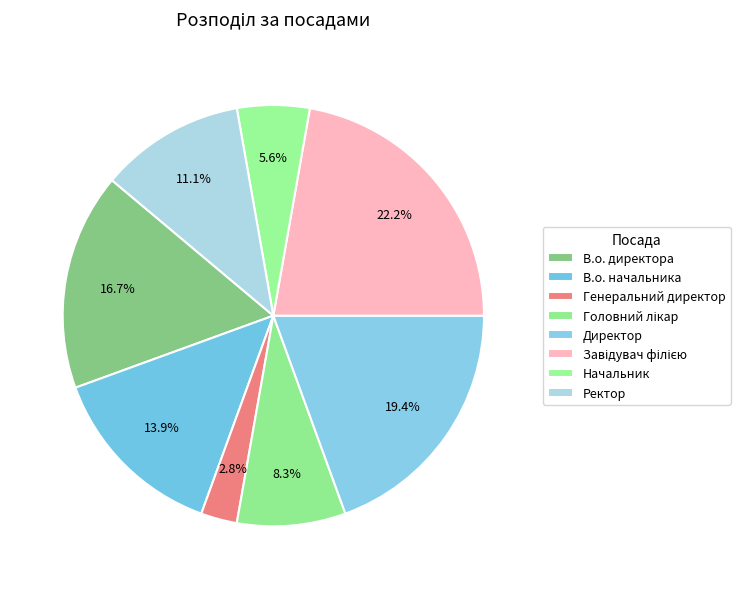

Which category has the biggest portion of the pie?

Завідувач філією